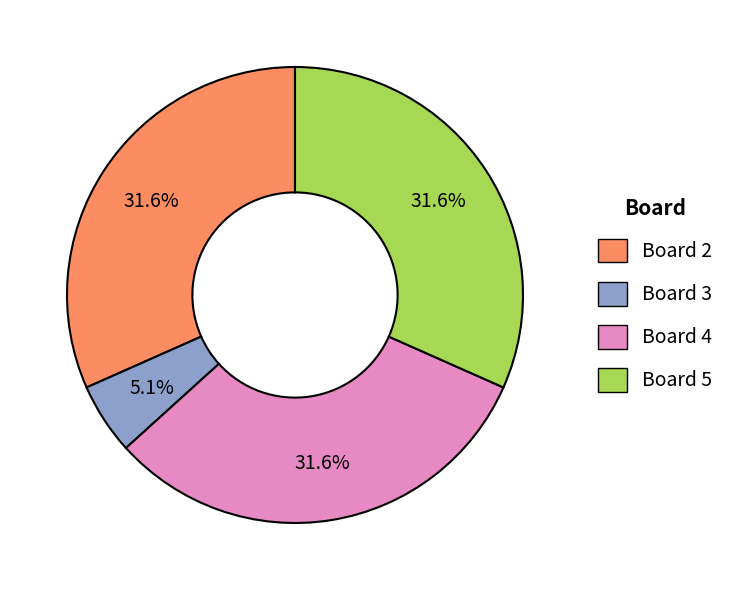

Which slice is the smallest?

Board 3